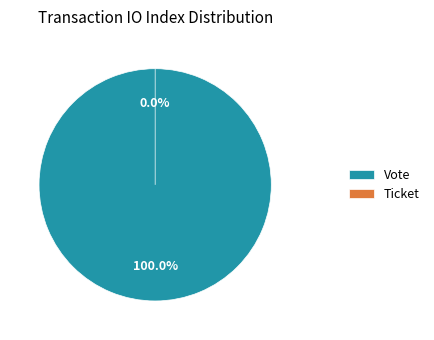

Rank the categories by value from highest to lowest.

Vote, Ticket